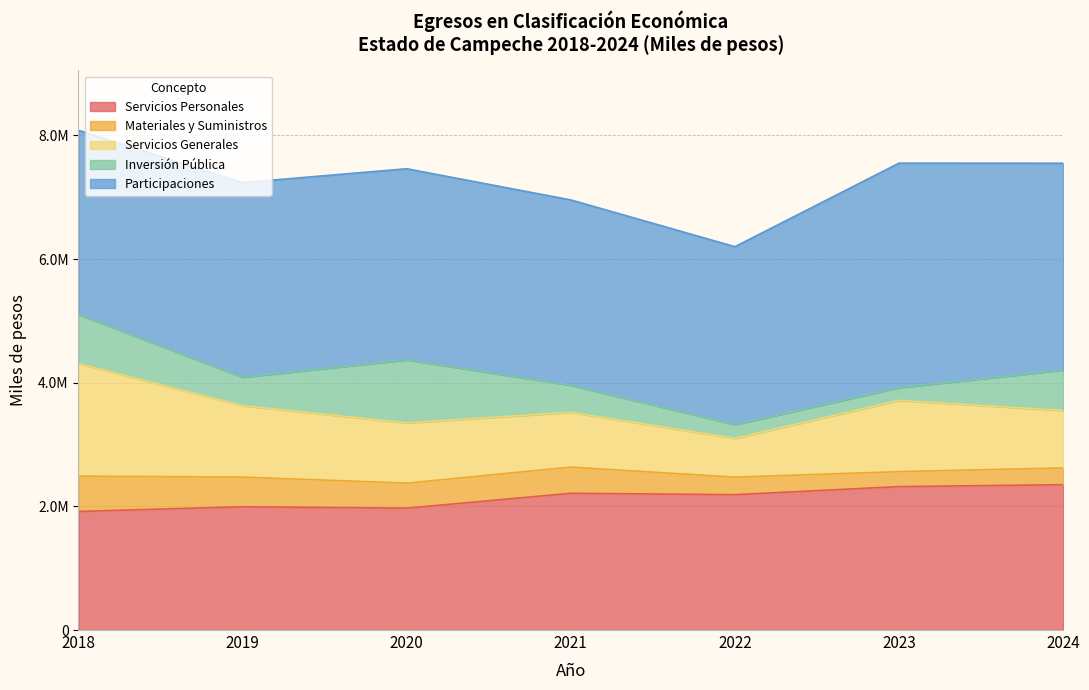

What is the maximum value shown in the chart?

3632180